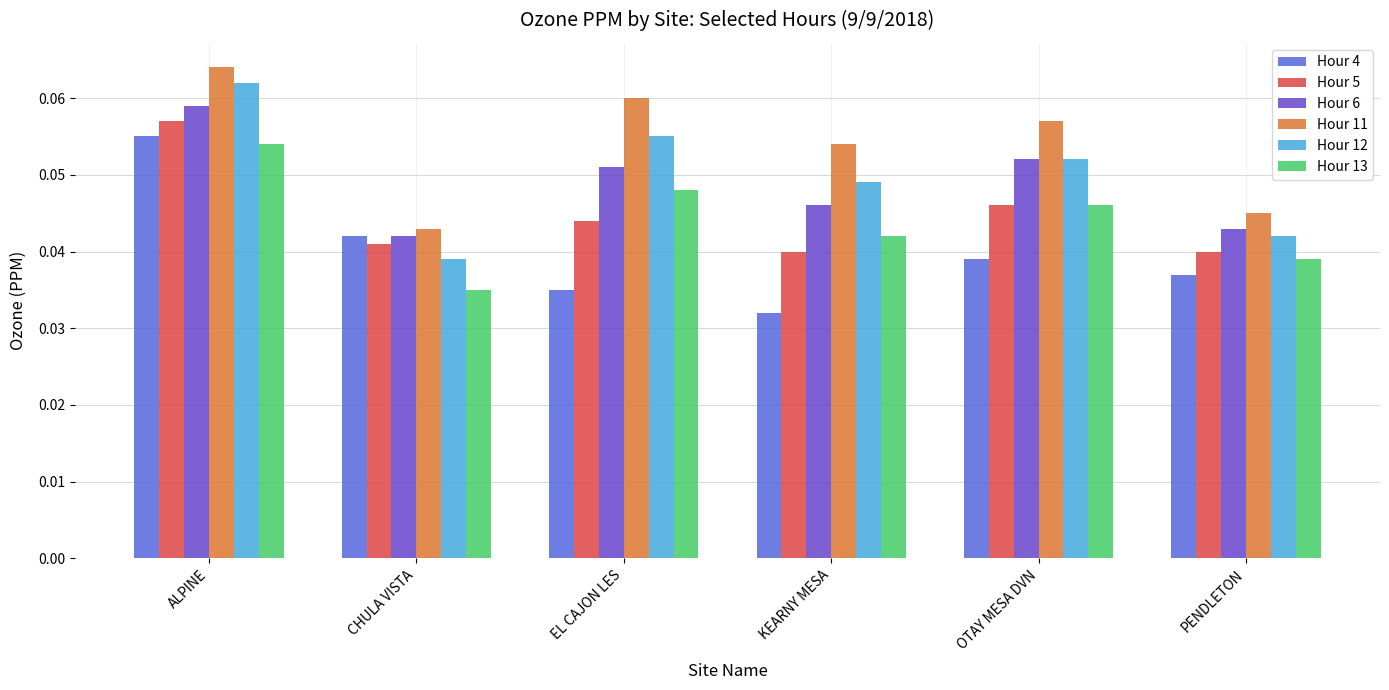

Is the value of Hour 12 at KEARNY MESA greater than the value of Hour 11 at CHULA VISTA?

Yes